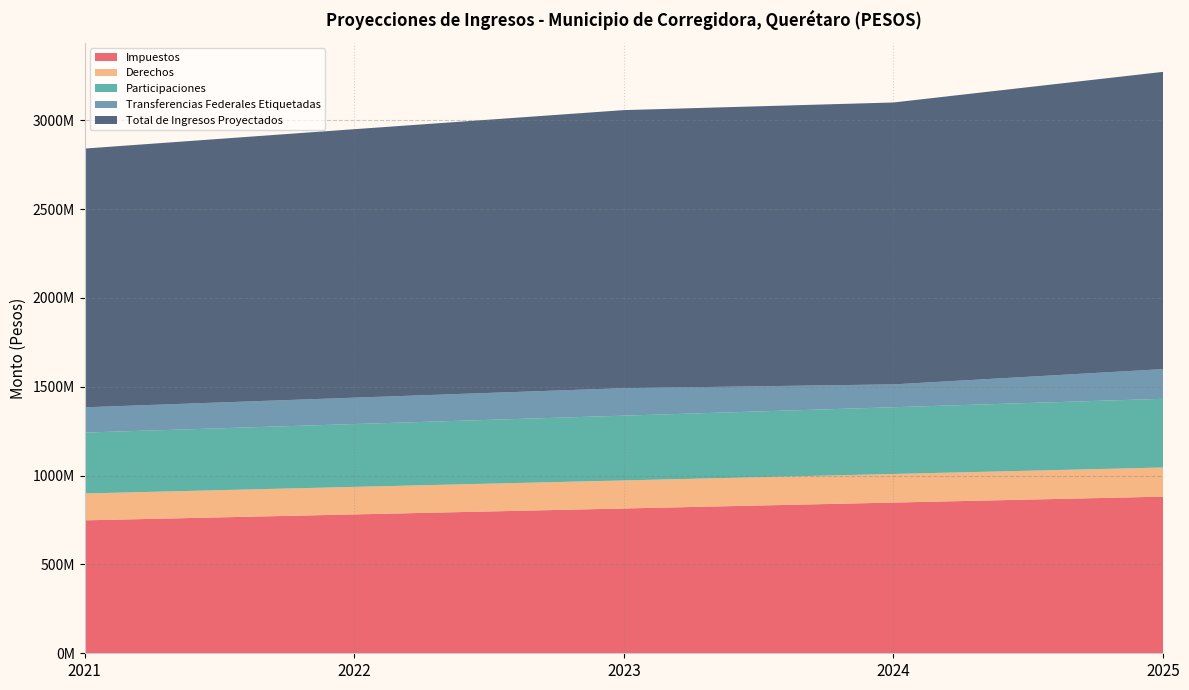

Reading left to right, list all the values displayed in this chart.

Impuestos: 2021=748022640.4	2022=781383952.8	2023=814745265.1	2024=848106577.5	2025=881467889.9
Derechos: 2021=151236394.2	2022=154961069.8	2023=157904764.9	2024=160961852.9	2025=164018940.9
Participaciones: 2021=342610324.9	2022=353565537.6	2023=364520750.4	2024=375475963.2	2025=386431176.0
Transferencias Federales Etiquetadas: 2021=142202959.4	2022=148436183.3	2023=154669407.2	2024=128542377.3	2025=167135855.0
Total de Ingresos Proyectados: 2021=1455988139.7	2022=1510700208.4	2023=1564631296.7	2024=1586315524.1	2025=1672720259.1